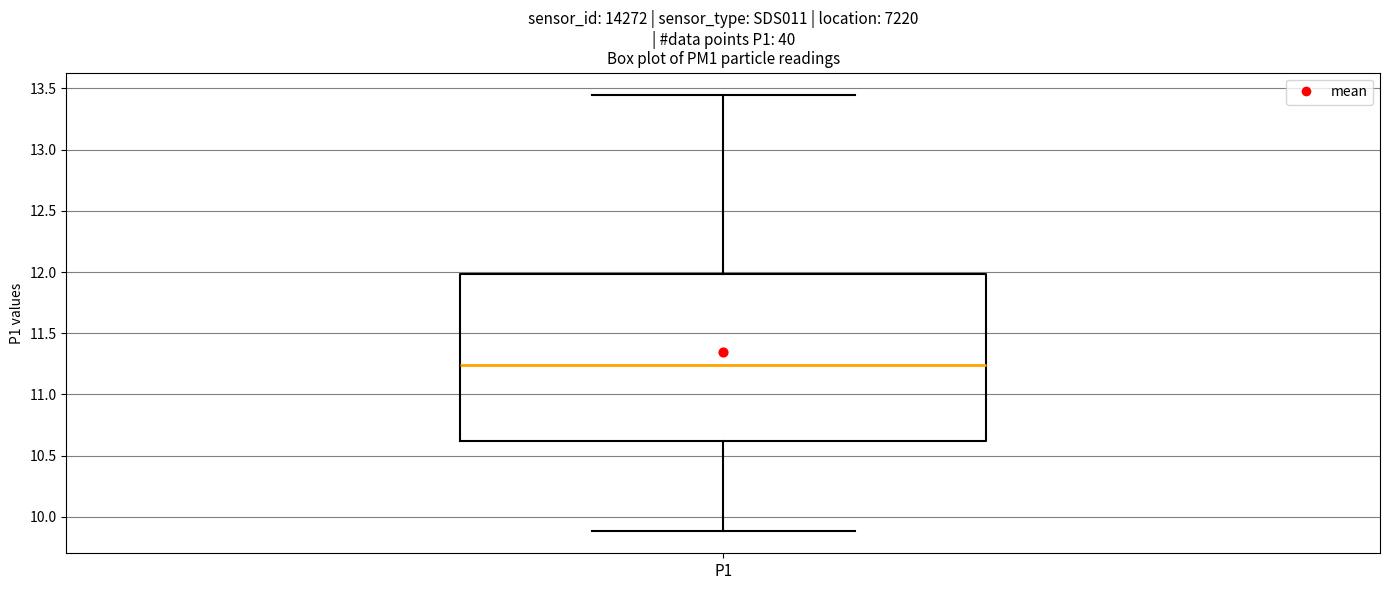

Where does the lower whisker of the box for P1 end on the y-axis? The values are not printed on the chart, so give them approximately, as read against the axis.

9.90